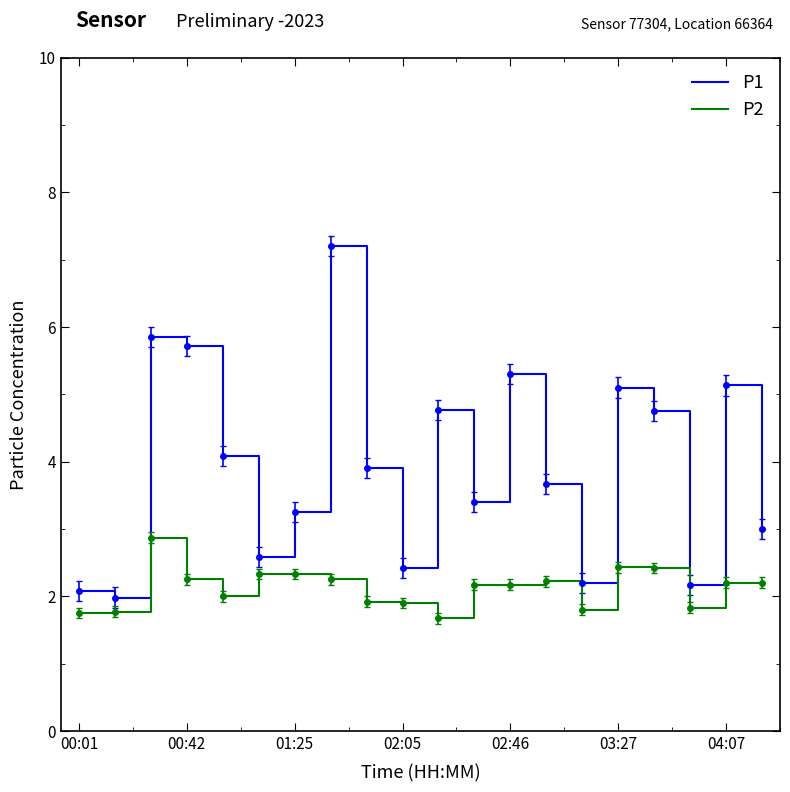

What is the difference between the maximum and minimum values in the P2 series?

1.2